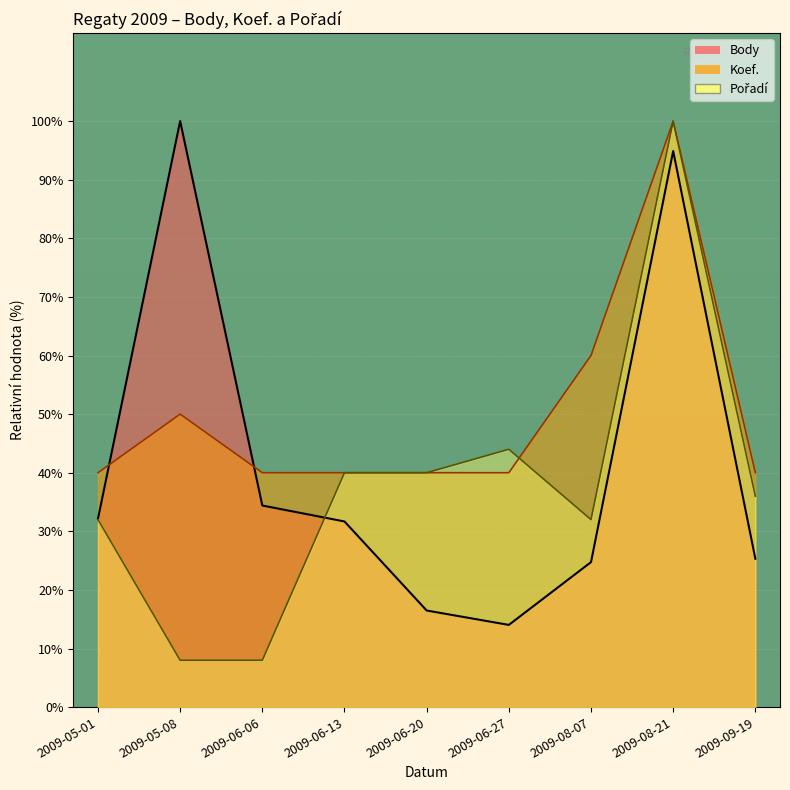

What is the sum of all Body values?

373.7